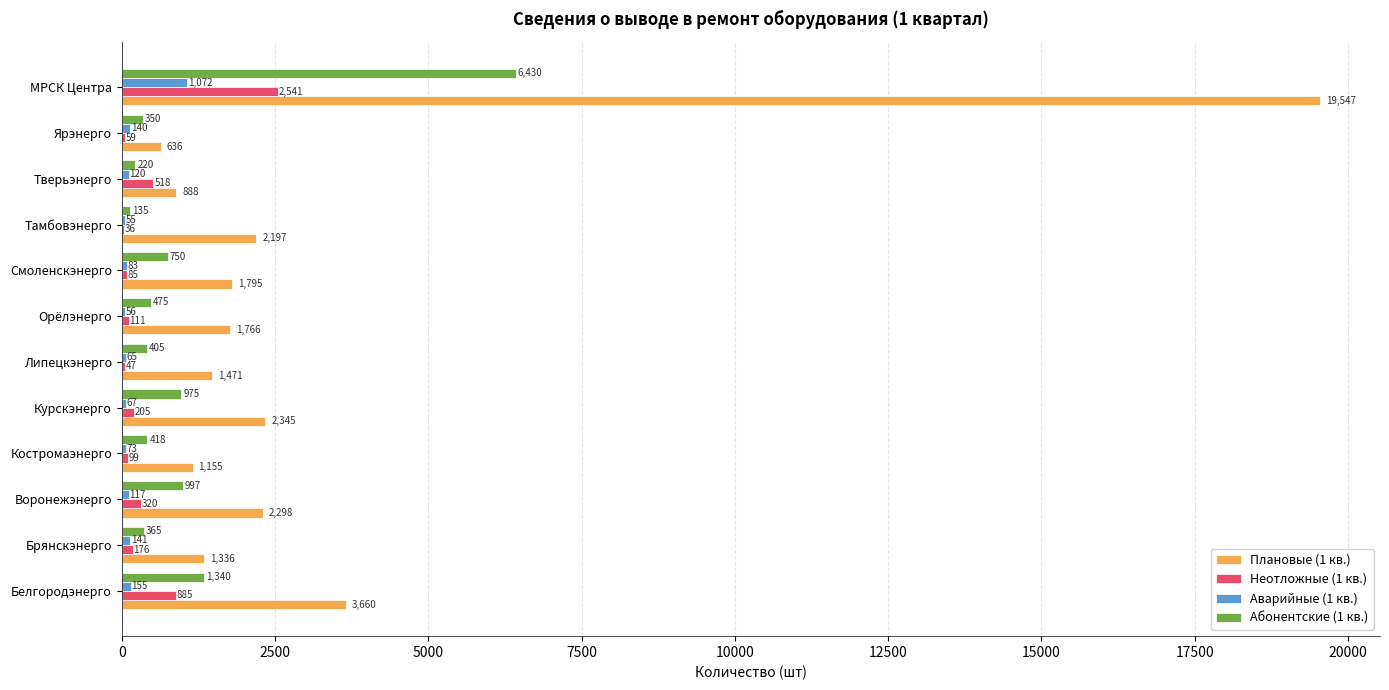

The value of Неотложные (1 кв.) at Орёлэнерго is 111. True or false?

True